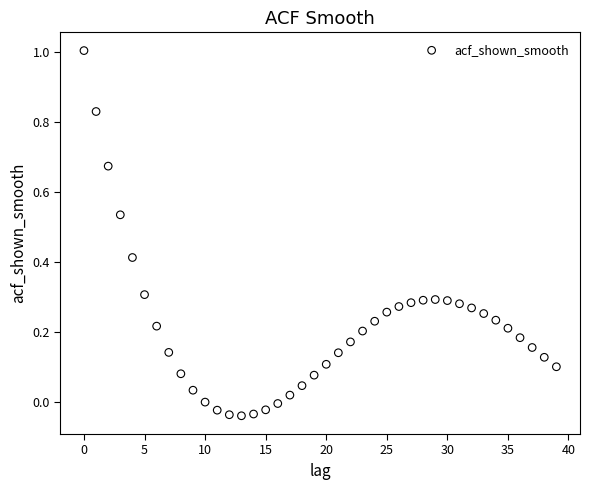

What is the range of Y values (max minus min)?

1.0